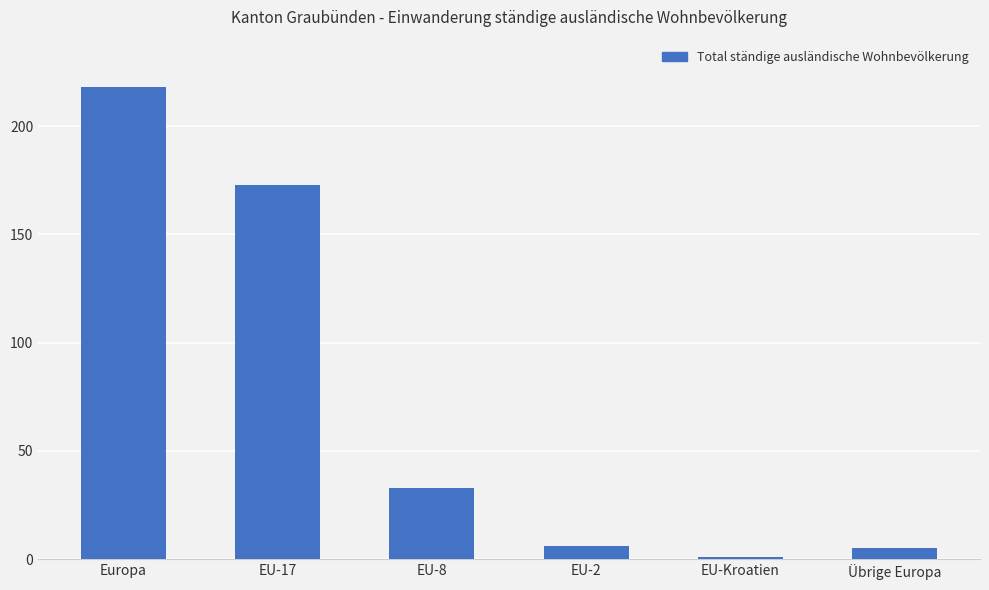

Which label corresponds to the largest value in the chart?

Europa